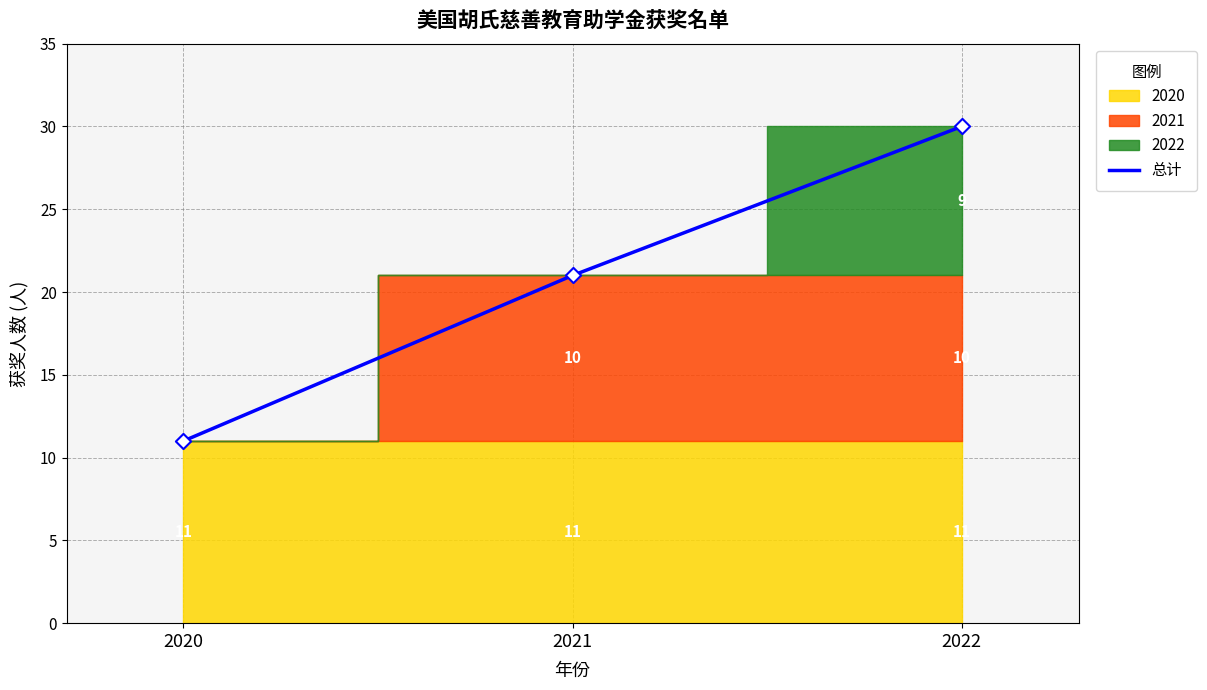

What is the ratio of the value at 2021 to the value at 2022?

0.7